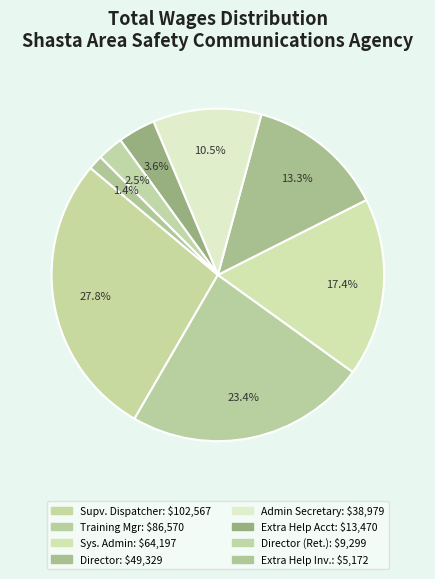

How many segments does this pie chart have?

8